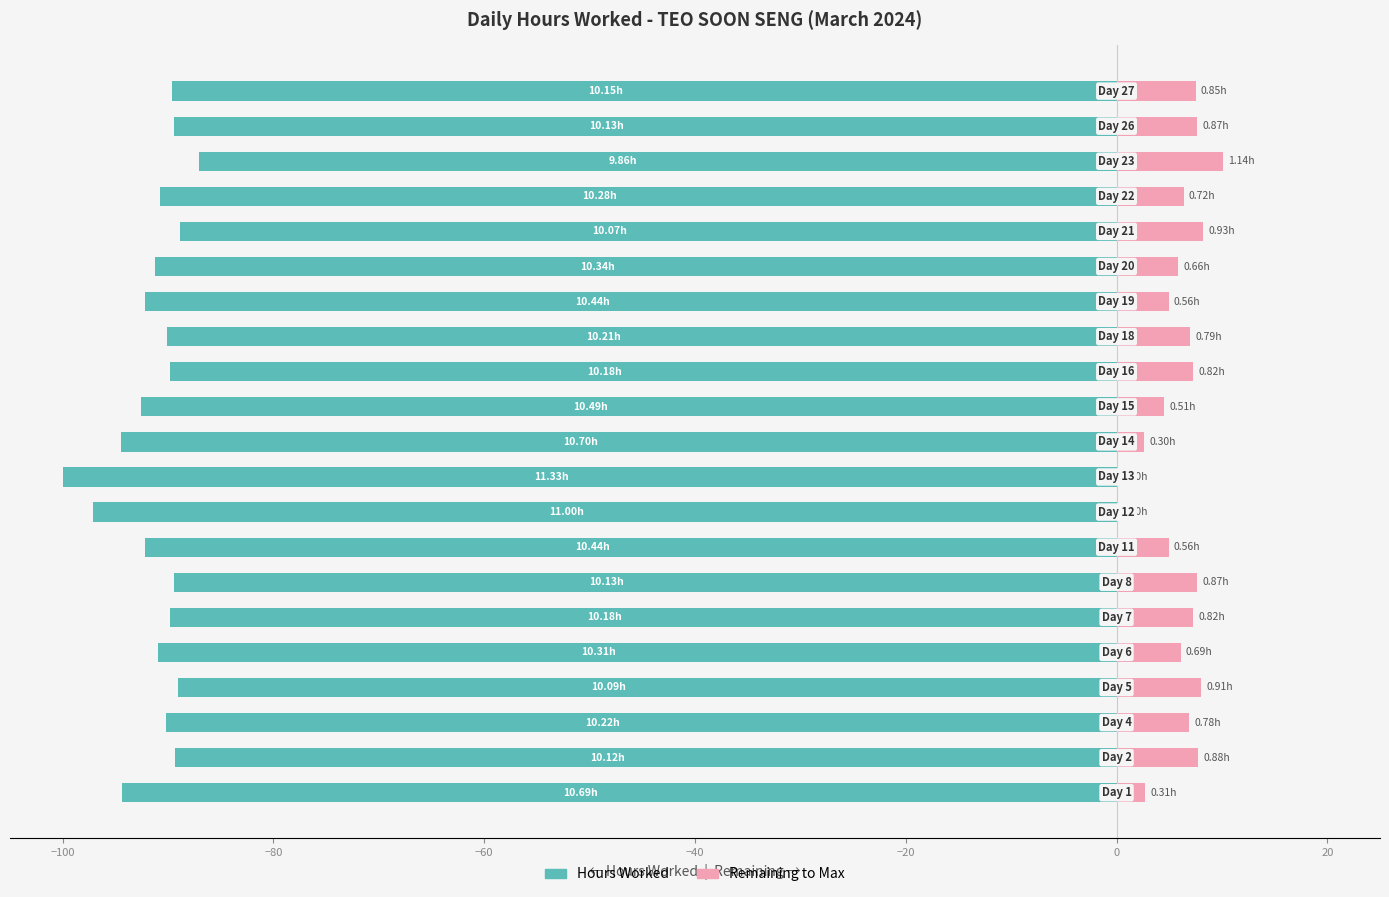

Which series changed the most between 10 and 17?

Remaining to Max